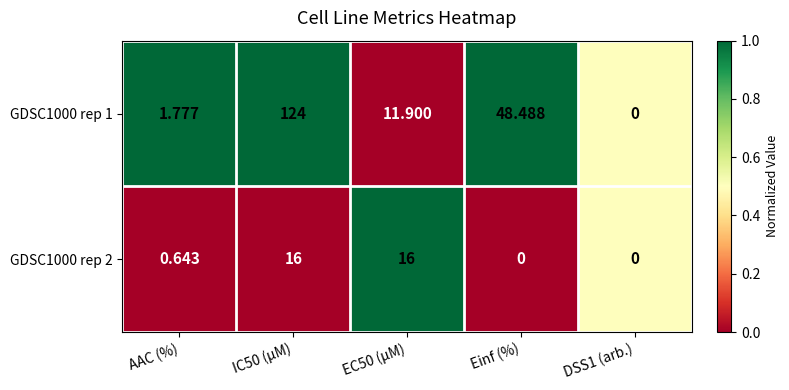

How many data points does each series have?

5